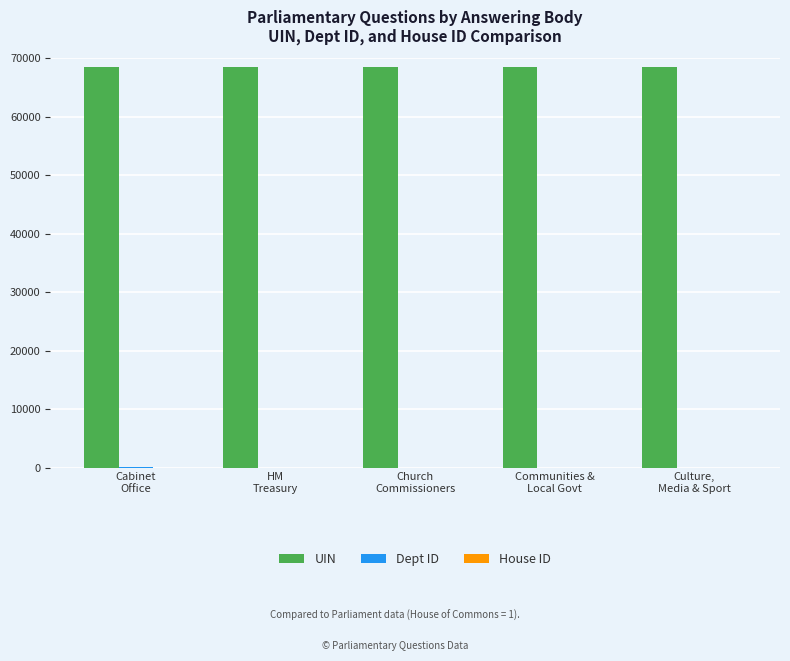

Which series has the largest total across all categories?

UIN